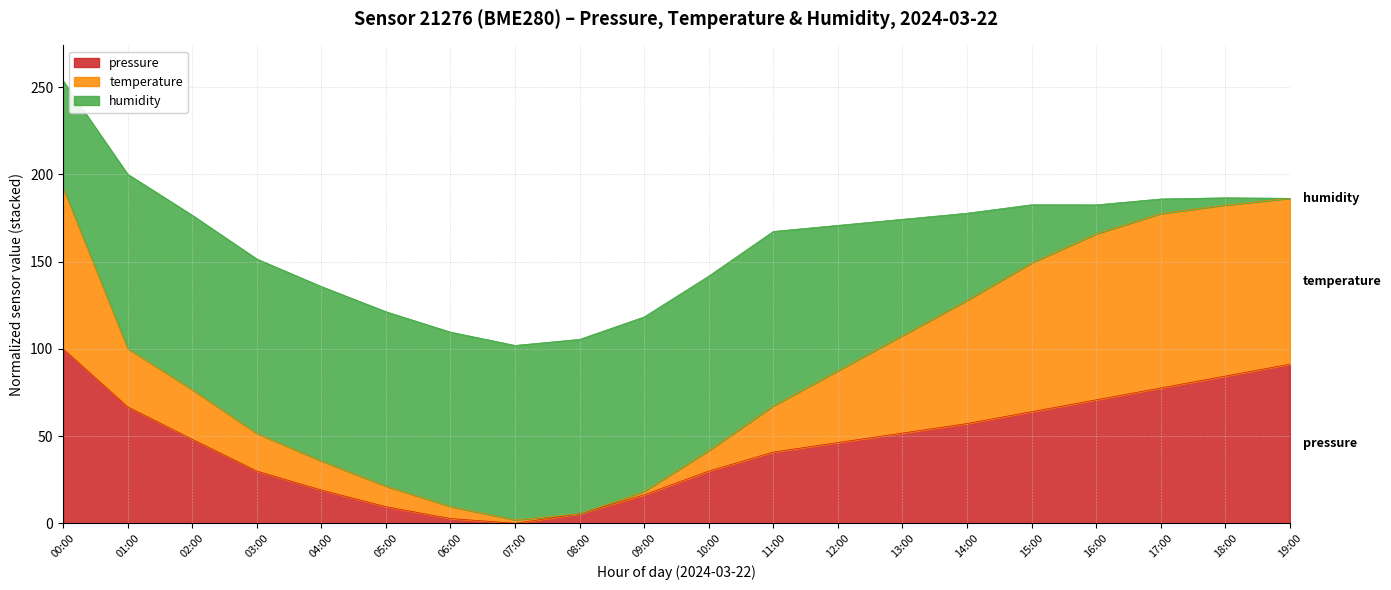

Does the chart display data point markers on the line(s)?

No